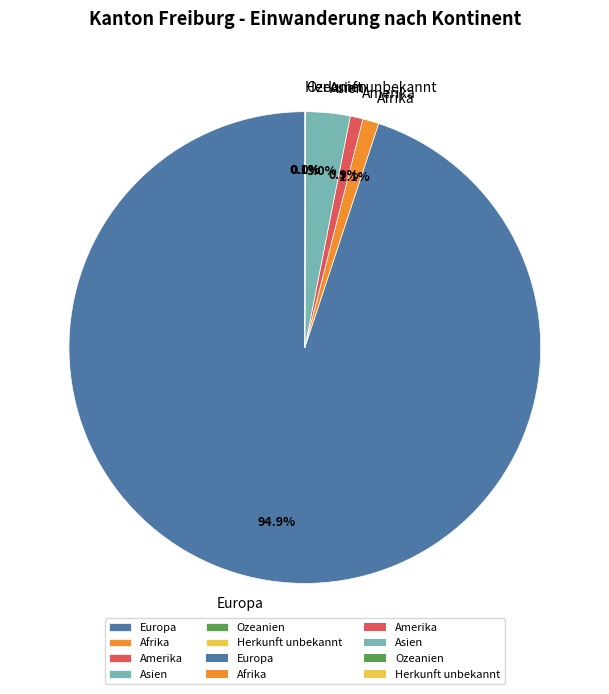

To the nearest percent, what is the difference between the Europa and Amerika slice percentages?

94%